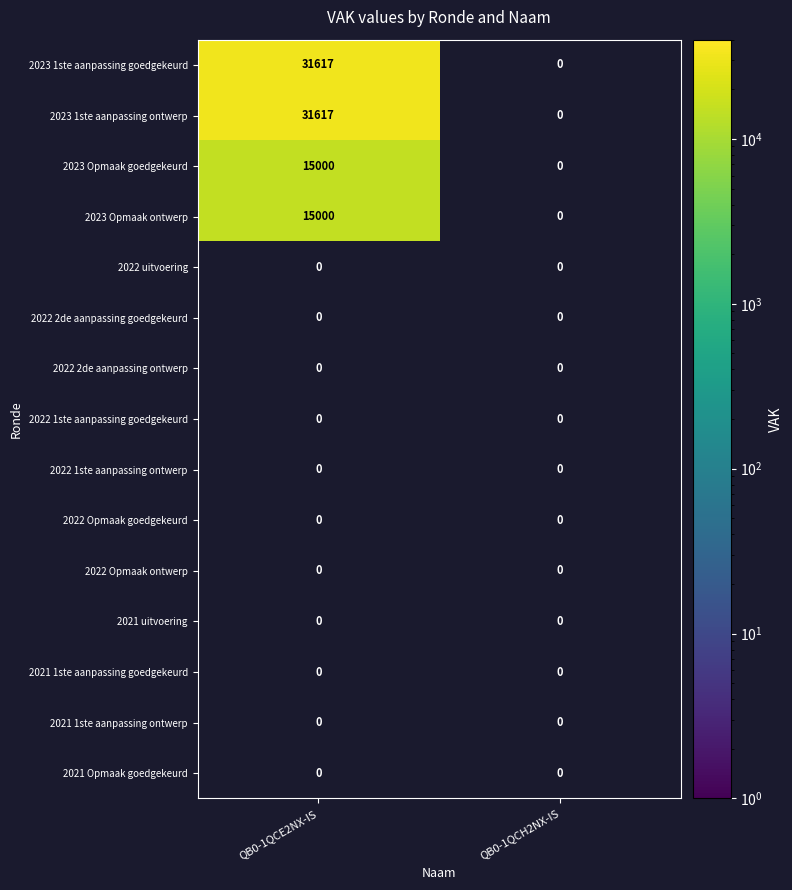

Reading left to right, what are all the values shown in this chart?

2023 1ste aanpassing goedgekeurd: 31617	0
2023 1ste aanpassing ontwerp: 31617	0
2023 Opmaak goedgekeurd: 15000	0
2023 Opmaak ontwerp: 15000	0
2022 uitvoering: 0	0
2022 2de aanpassing goedgekeurd: 0	0
2022 2de aanpassing ontwerp: 0	0
2022 1ste aanpassing goedgekeurd: 0	0
2022 1ste aanpassing ontwerp: 0	0
2022 Opmaak goedgekeurd: 0	0
2022 Opmaak ontwerp: 0	0
2021 uitvoering: 0	0
2021 1ste aanpassing goedgekeurd: 0	0
2021 1ste aanpassing ontwerp: 0	0
2021 Opmaak goedgekeurd: 0	0